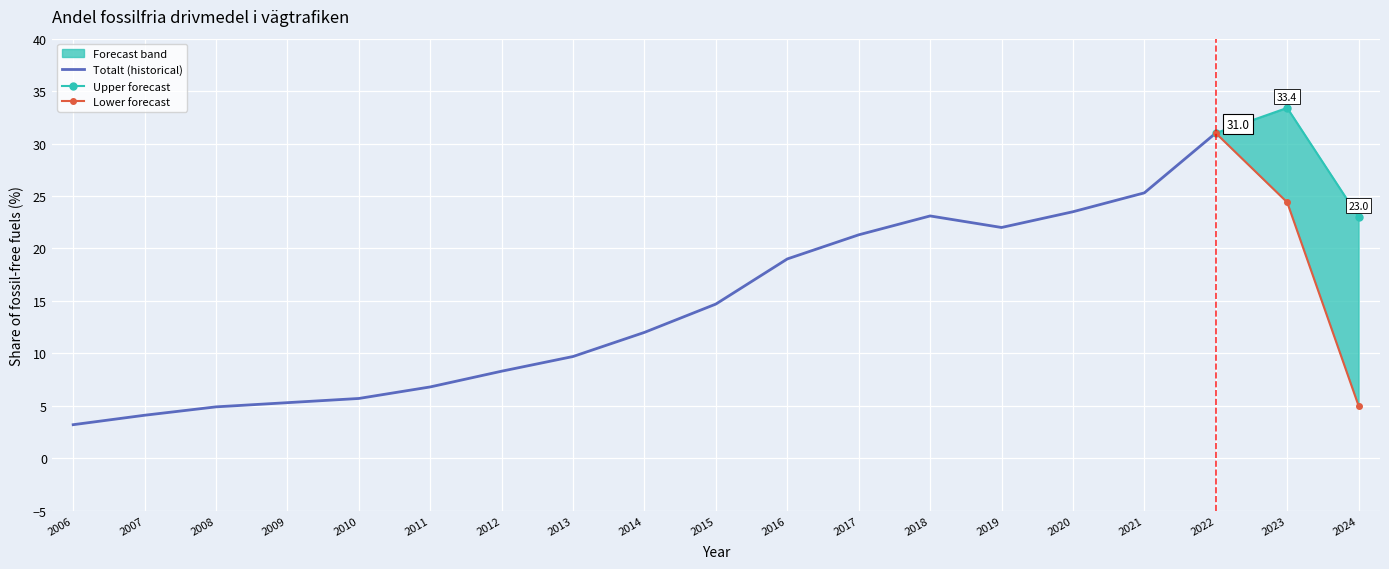

What is the change in value from 2015 to 2022?

+16.3